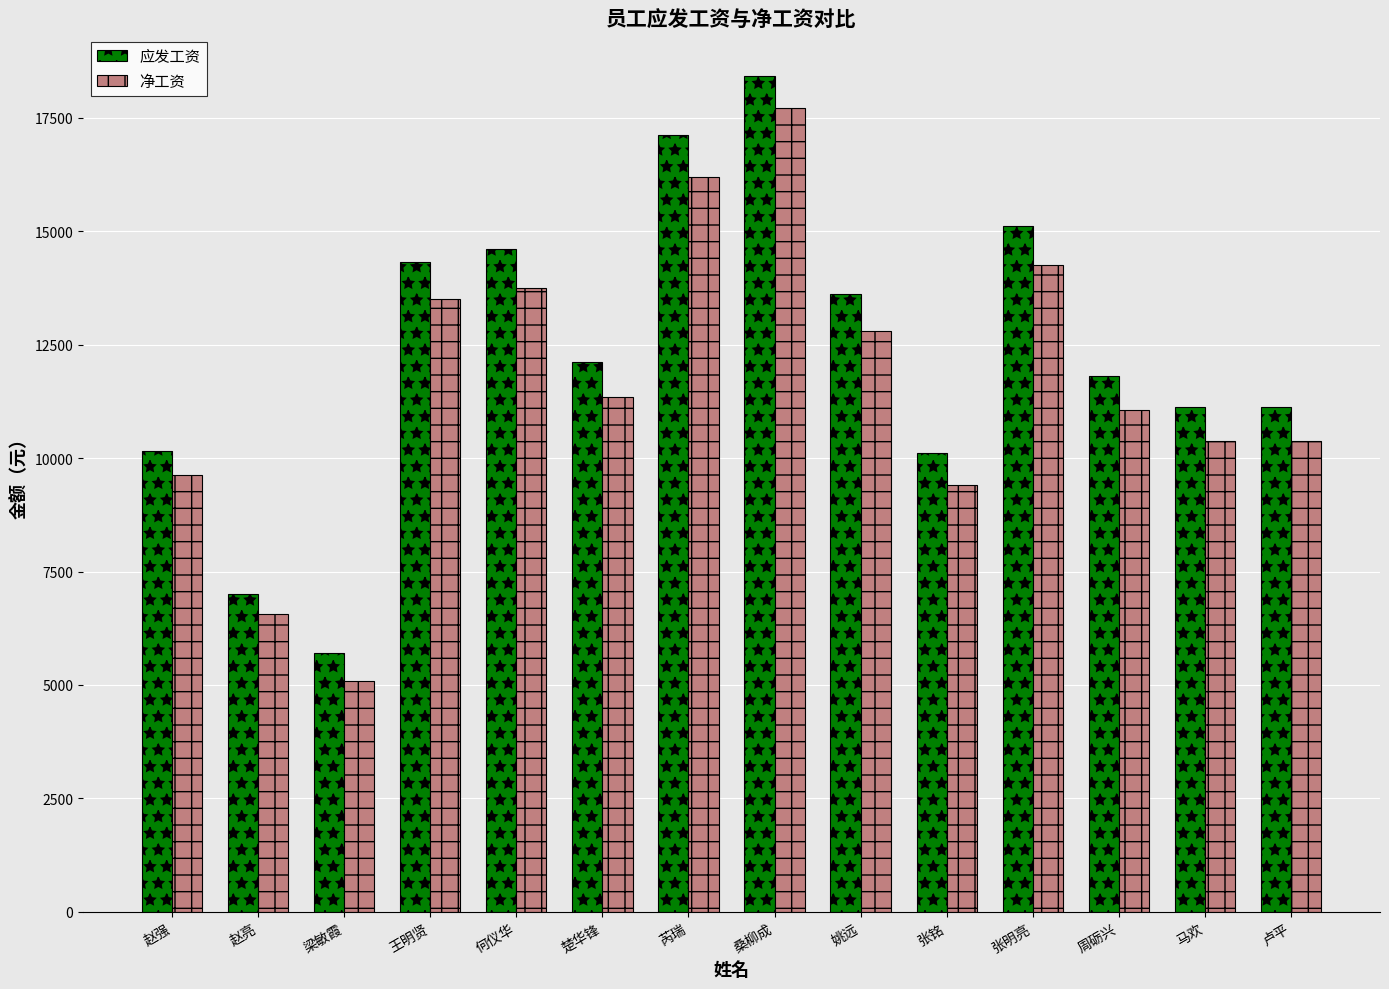

The value of 净工资 at 马欢 is 13616.3. True or false?

False